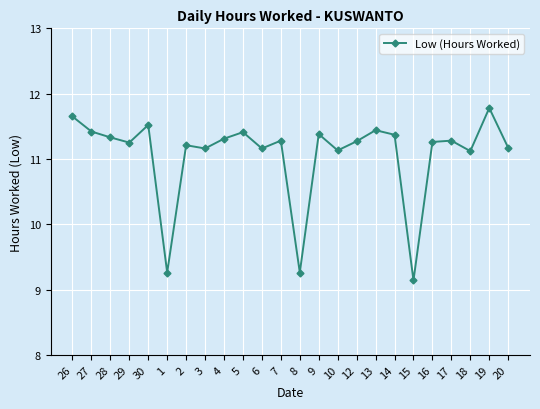

Which category has the lowest value across all series?

15